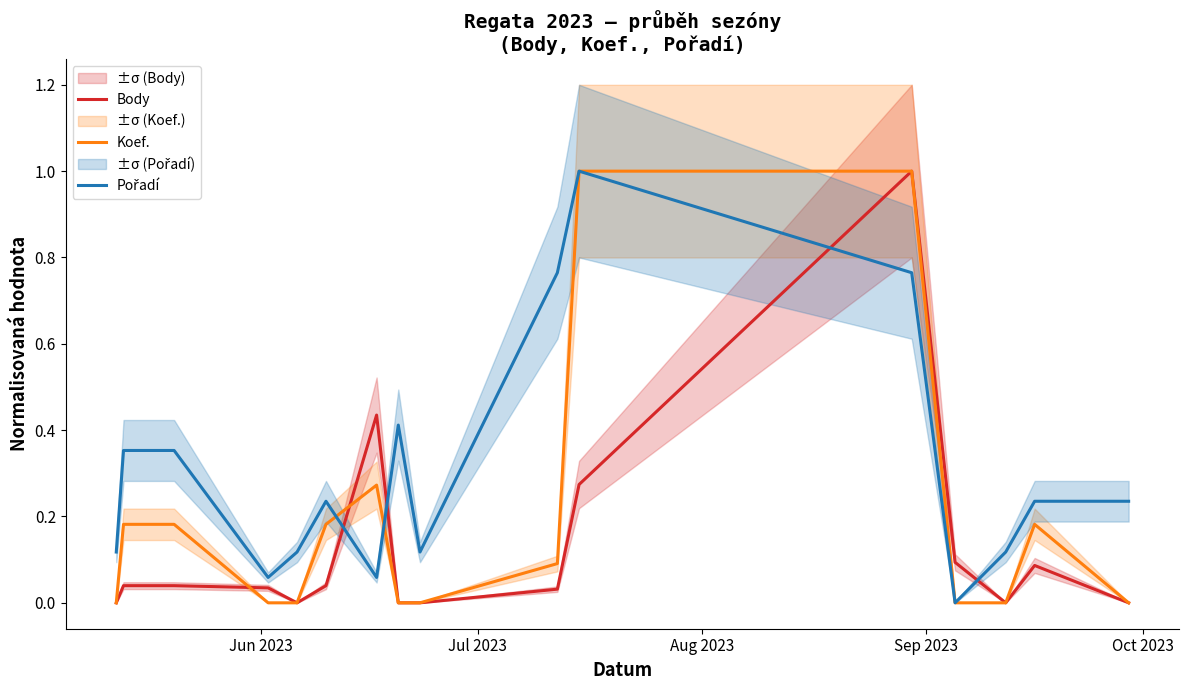

What is the average value of the Pořadí series?

0.3